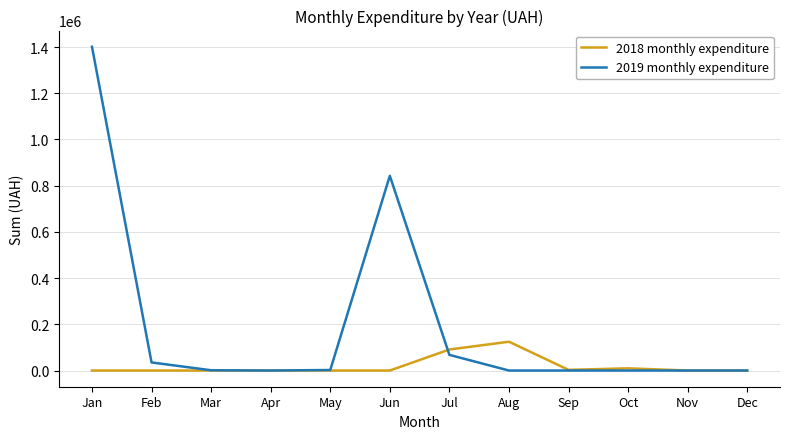

At which category does the chart reach its peak across all series?

Jan